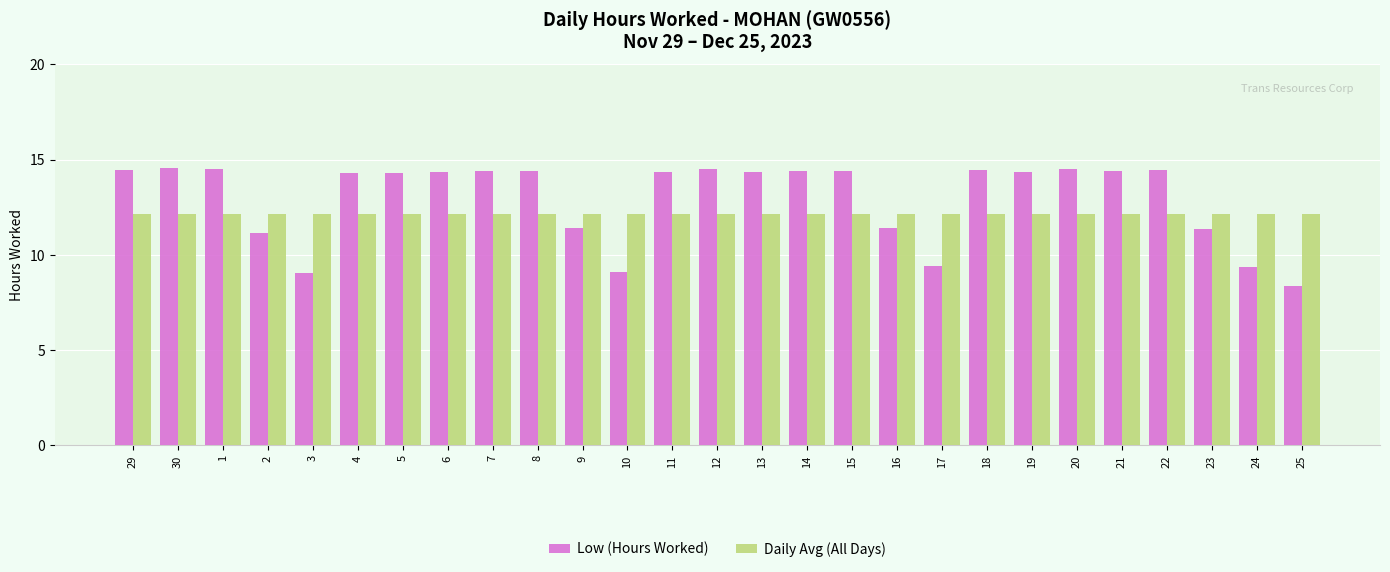

Rank the series by their maximum value, from highest to lowest.

Low (Hours Worked), Daily Avg (All Days)